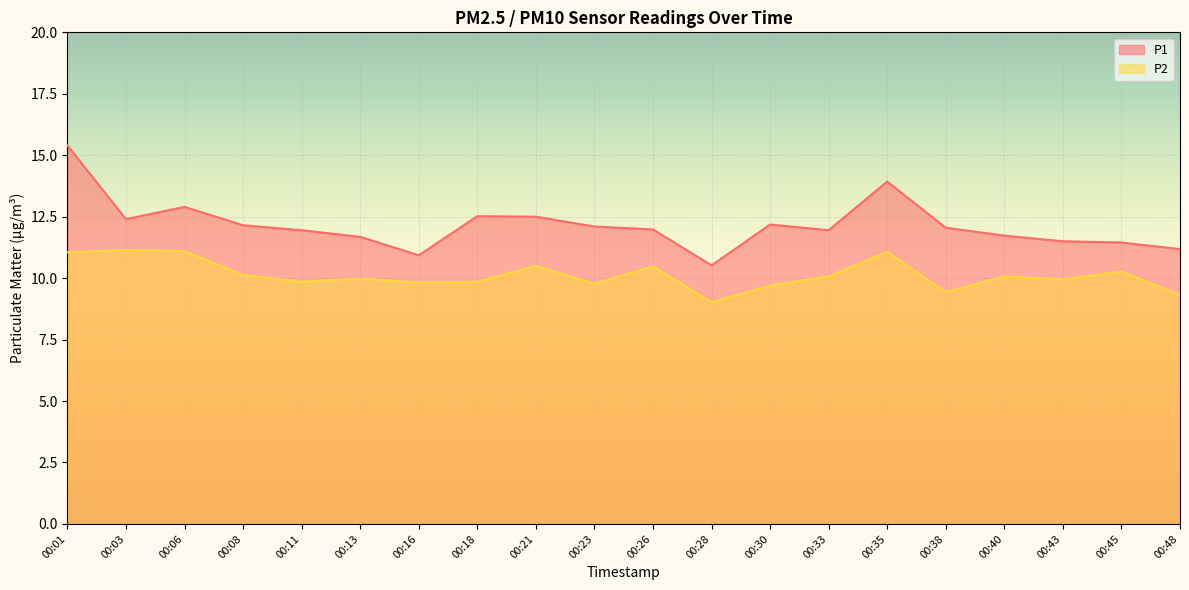

What is the minimum value for P1?

10.5